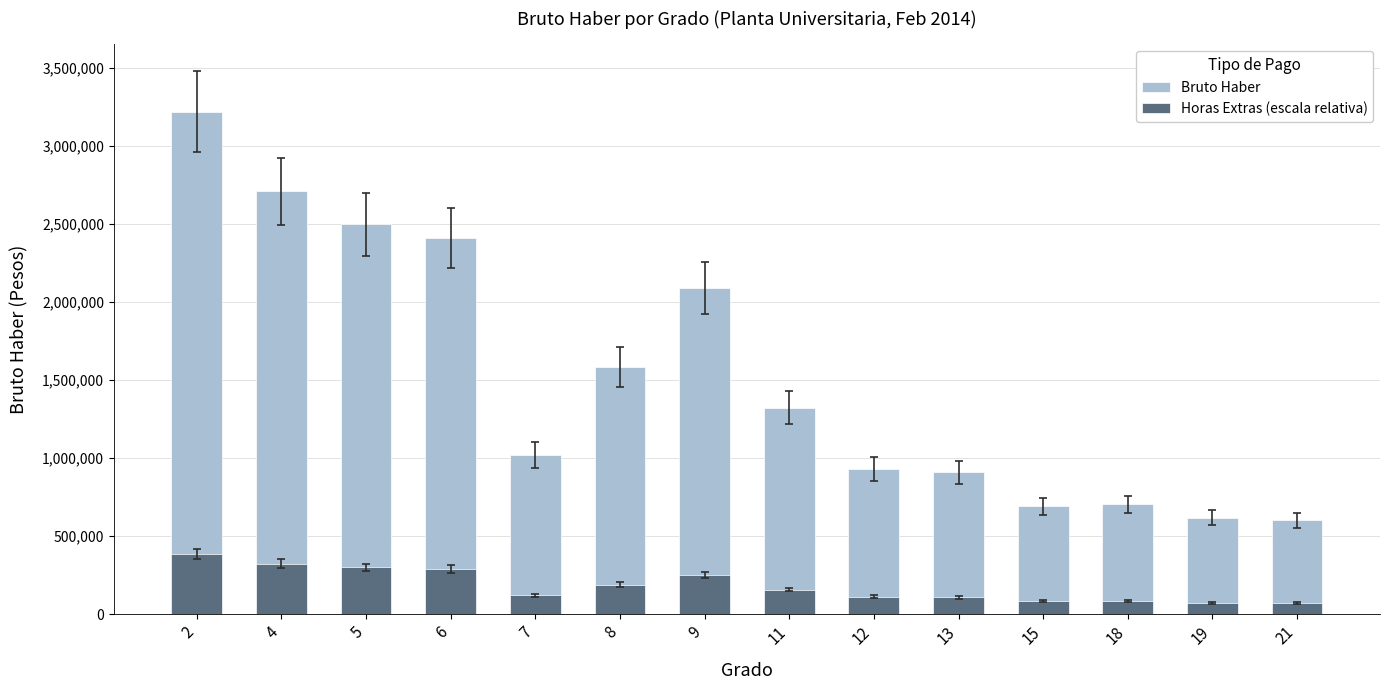

Reading left to right, what are all the values shown in this chart?

Bruto Haber: 2=3219232.3	4=2707239.8	5=2496726.7	6=2411290.1	7=1019198.0	8=1584089.0	9=2088900.0	11=1320967.0	12=929454.7	13=909243.5	15=691152.0	18=703877.0	19=618103.3	21=601802.0
Horas Extras (escala relativa): 2=386307.9	4=324868.8	5=299607.2	6=289354.8	7=122303.8	8=190090.7	9=250668.0	11=158516.0	12=111534.6	13=109109.2	15=82938.2	18=84465.2	19=74172.4	21=72216.2